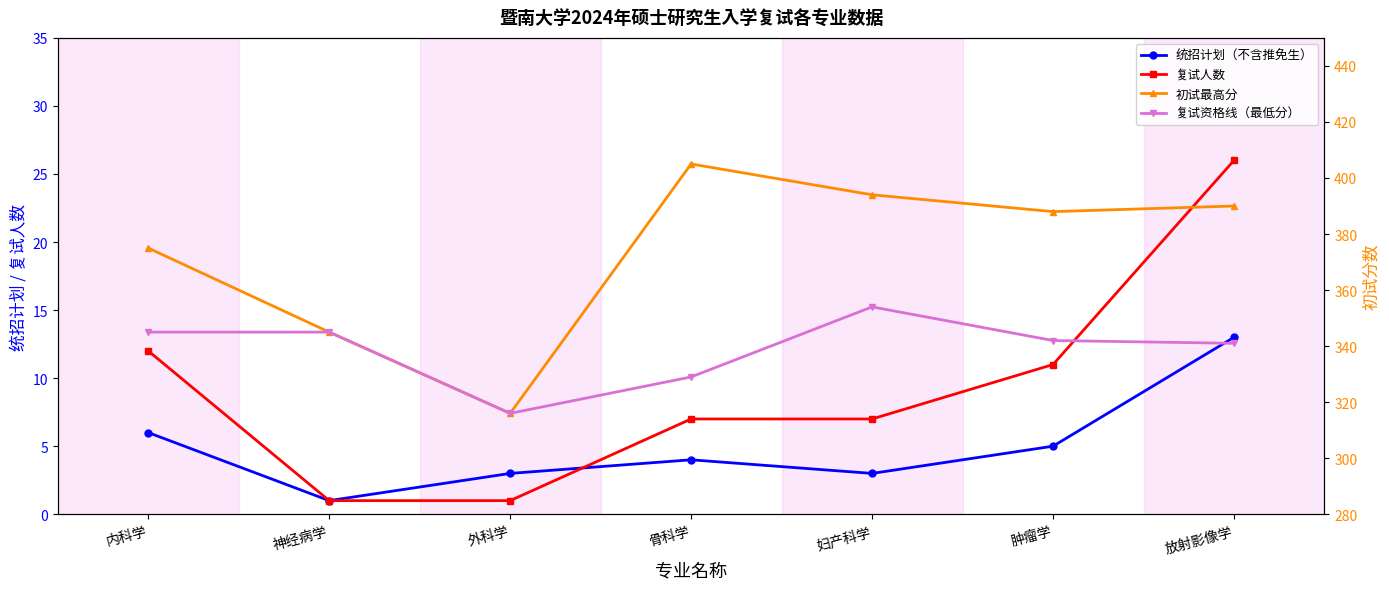

Is the value of 复试人数 at 神经病学 greater than the value of 复试资格线（最低分） at 骨科学?

No